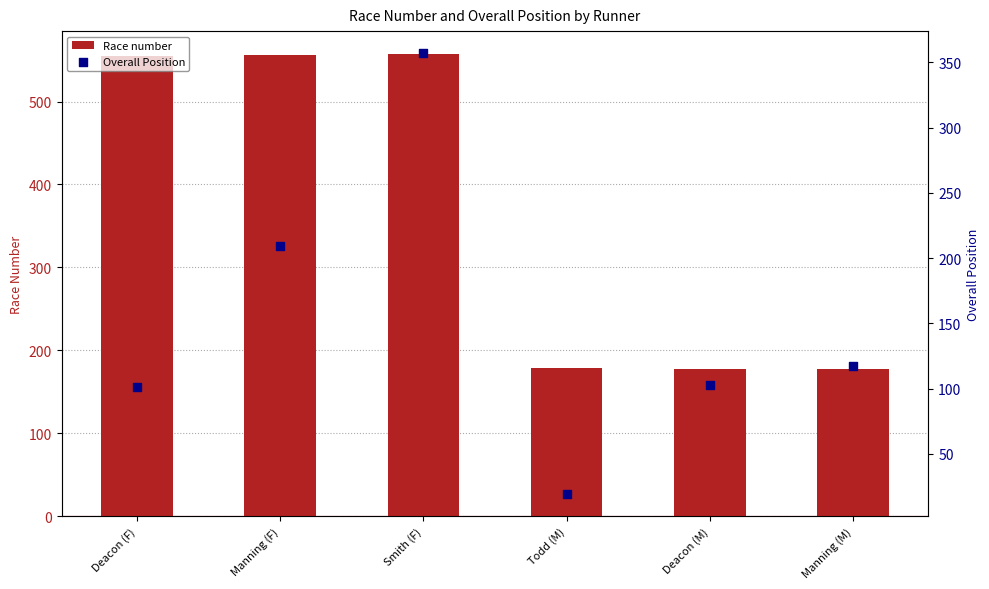

At how many categories does at least one series exceed 420?

3